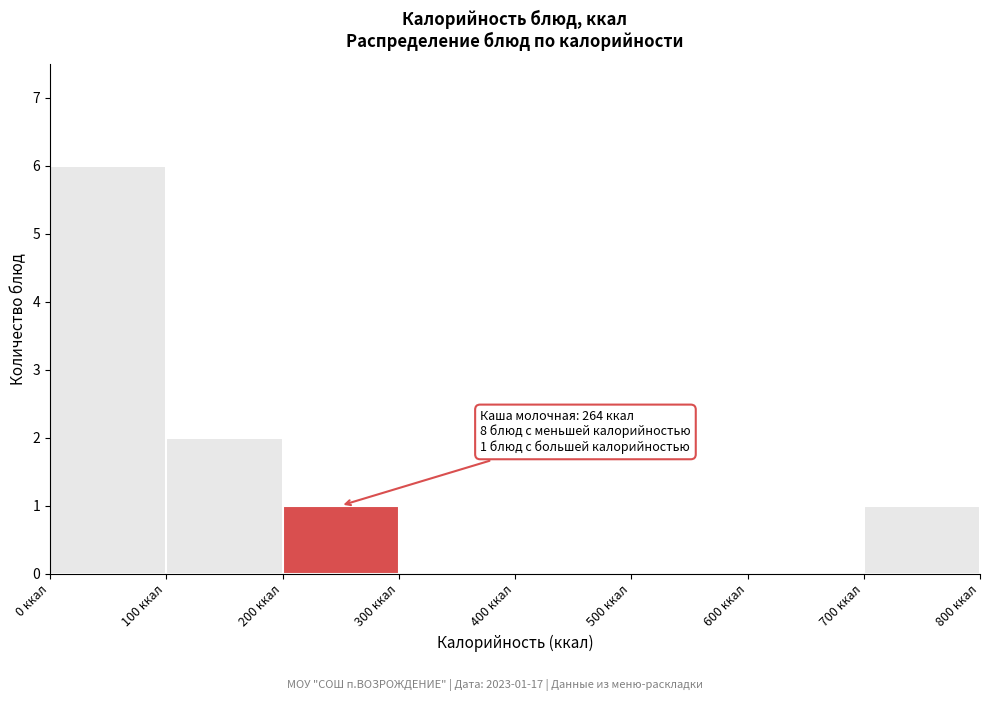

Over which range of the x-axis is the bar tallest?

0 to 100